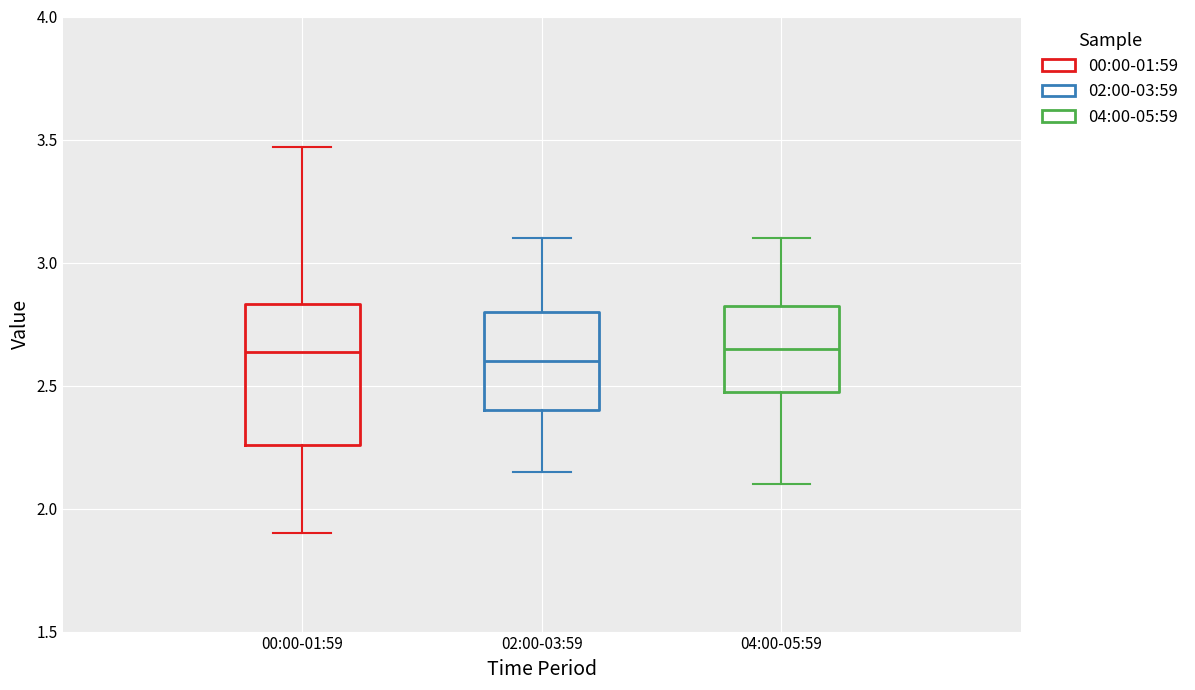

Reading left to right, transcribe this box plot: for each box, give where its median line is, the range the box spans, and where its two whiskers end, as read against the y-axis. The values are not printed on the chart, so give them approximately, as read against the axis.

00:00-01:59: median 2.65, box 2.25 to 2.85, whiskers 1.90 to 3.45
02:00-03:59: median 2.60, box 2.40 to 2.80, whiskers 2.15 to 3.10
04:00-05:59: median 2.65, box 2.50 to 2.85, whiskers 2.10 to 3.10